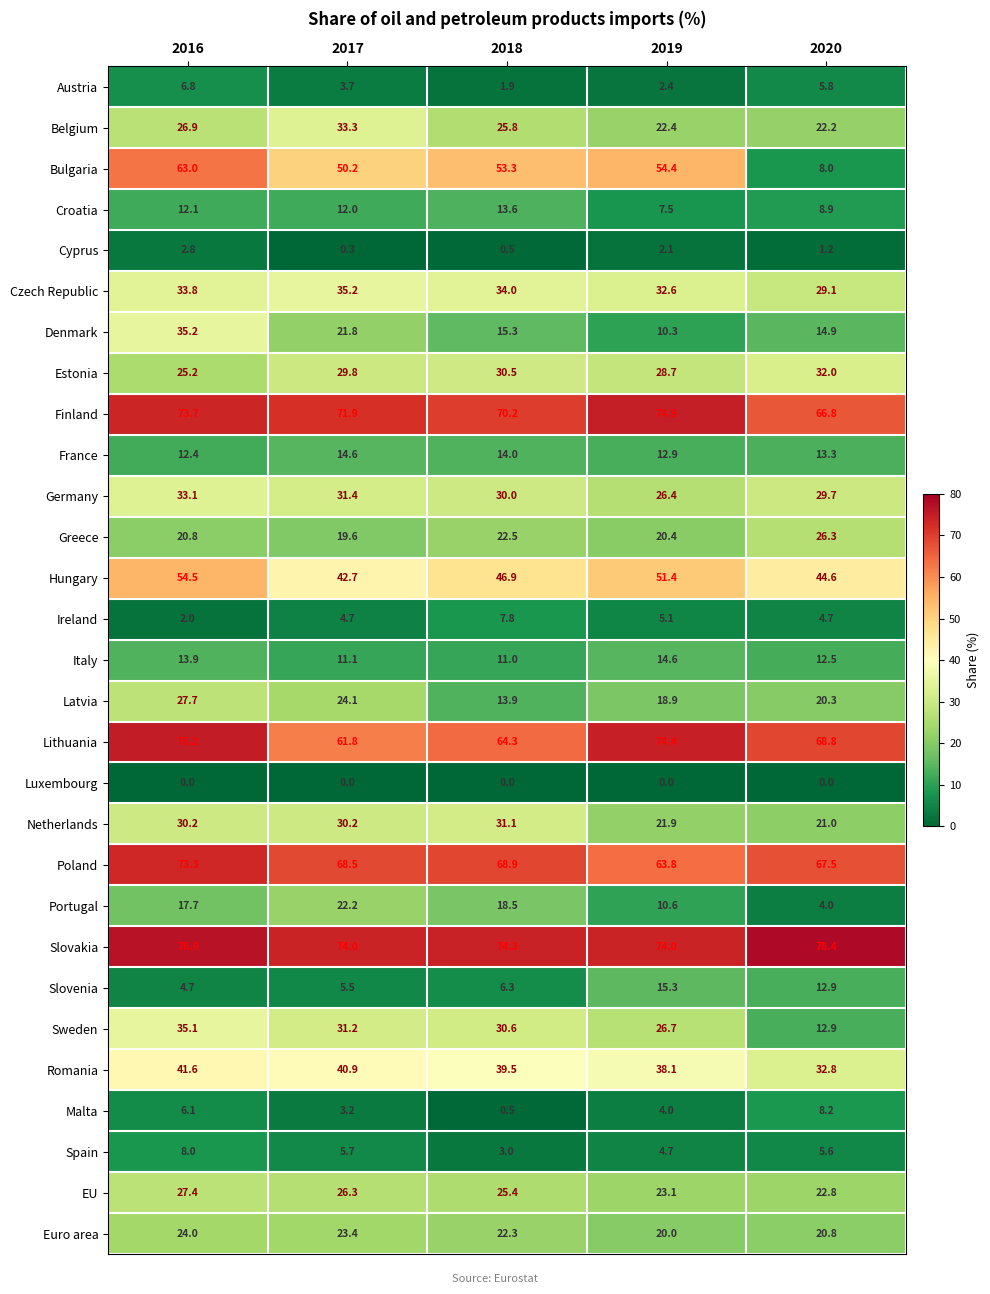

Is the value of Poland at 2020 greater than the value of Bulgaria at 2017?

Yes